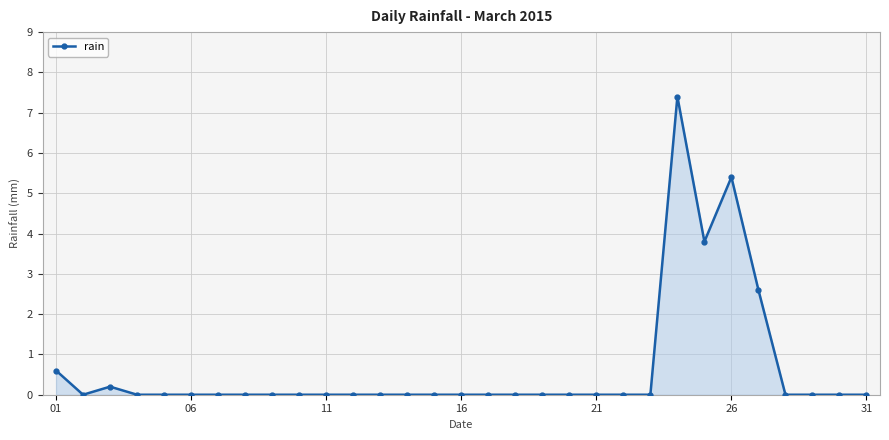

What is the average value?

0.6